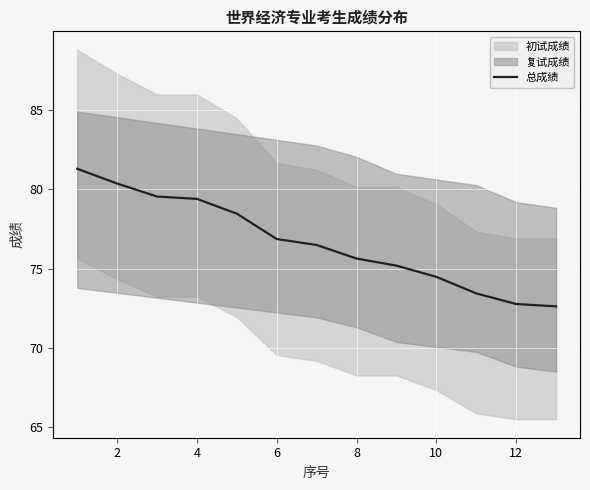

How many data points are above 76?

7